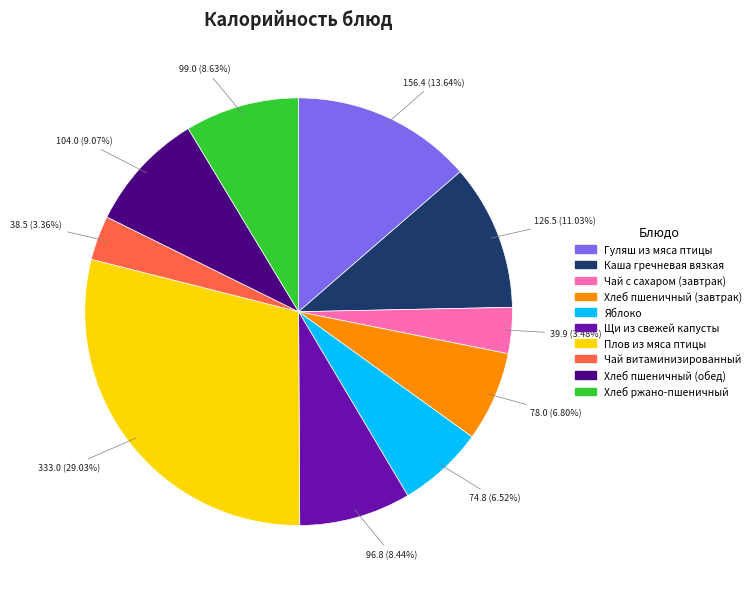

Is there a majority slice in this chart?

No